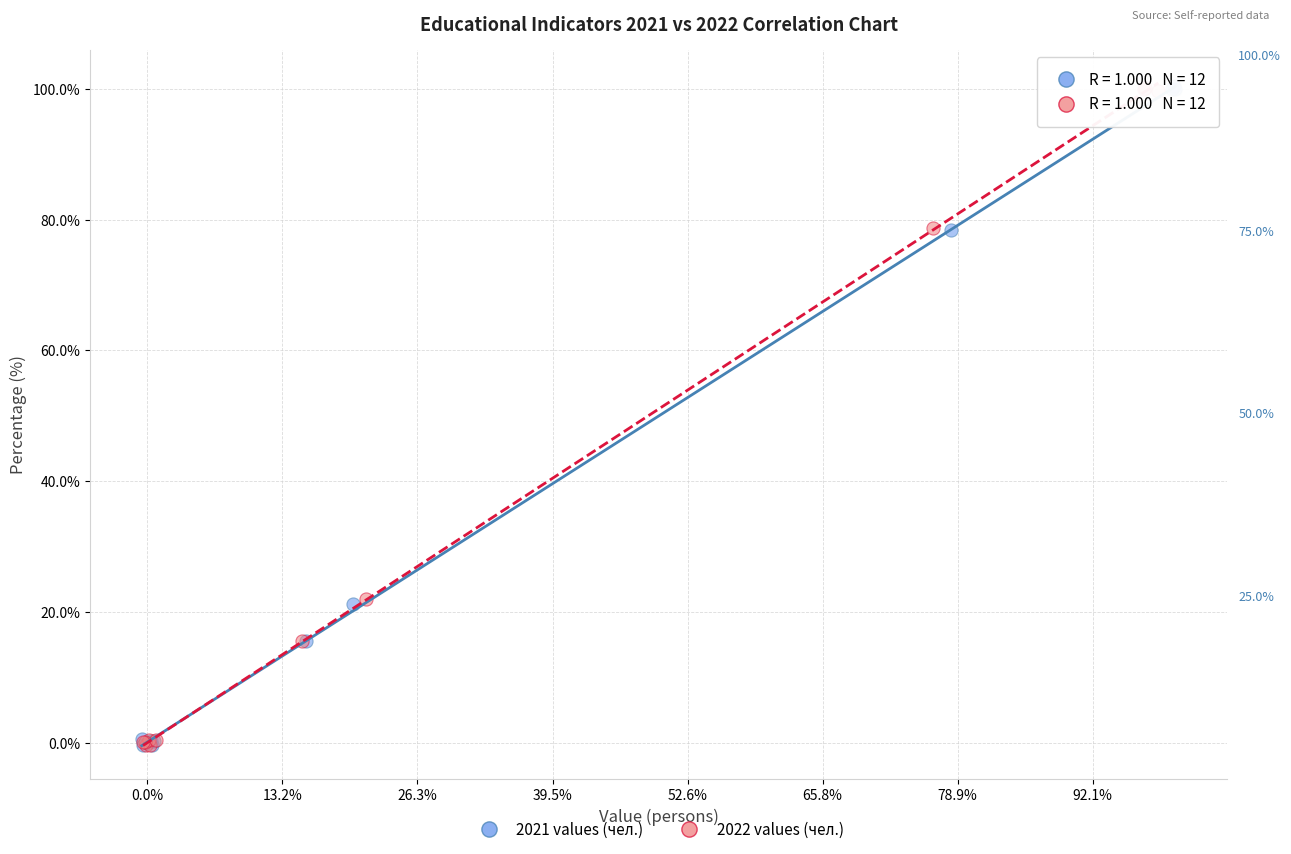

What are all the series names shown in the legend?

2021 values (чел.), 2022 values (чел.)